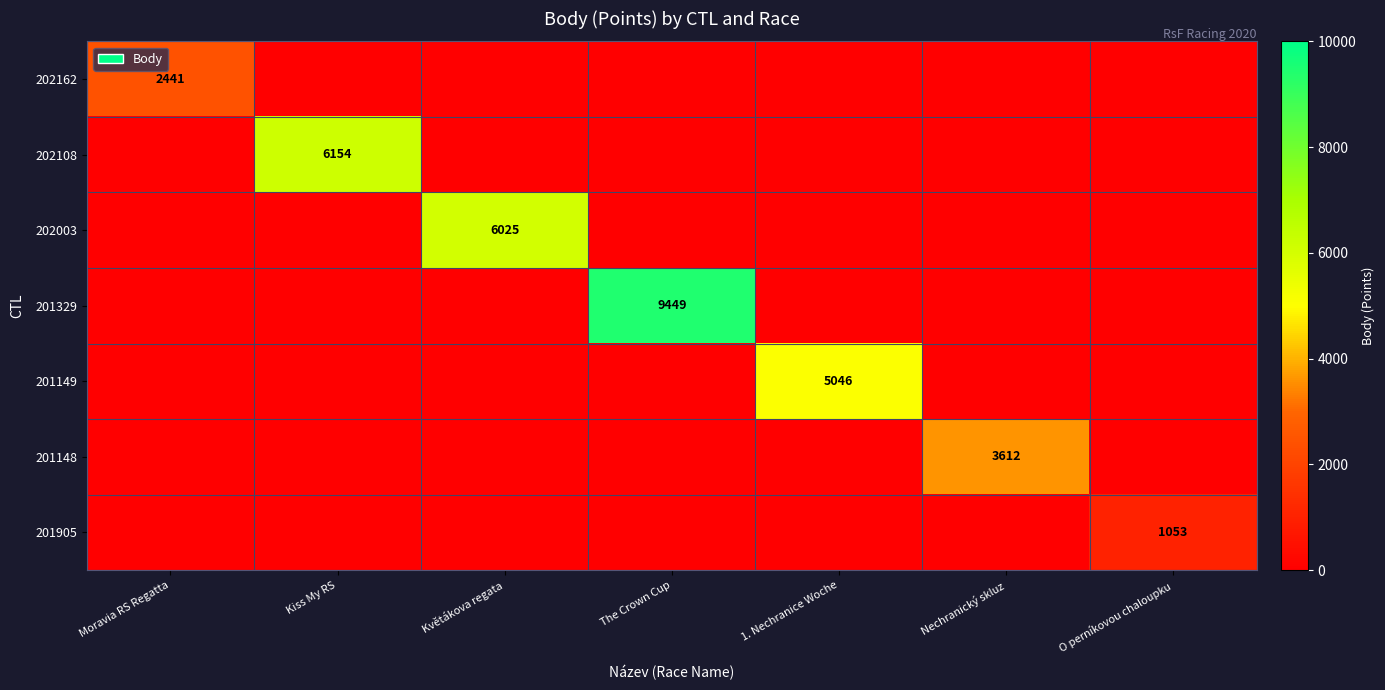

True or false: 202162 has a value of 1426 at Moravia RS Regatta.

False